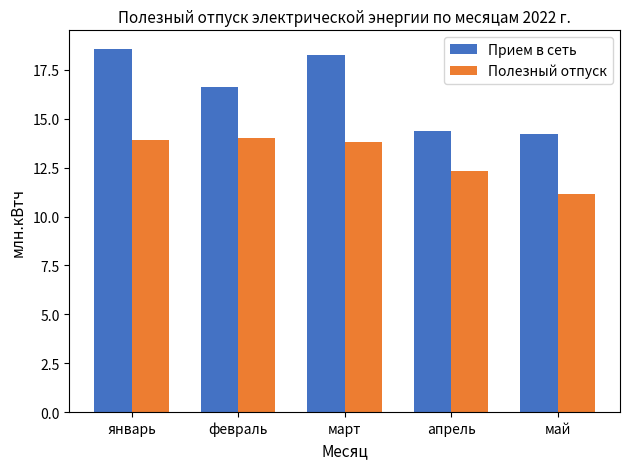

How many bars are there in total?

10